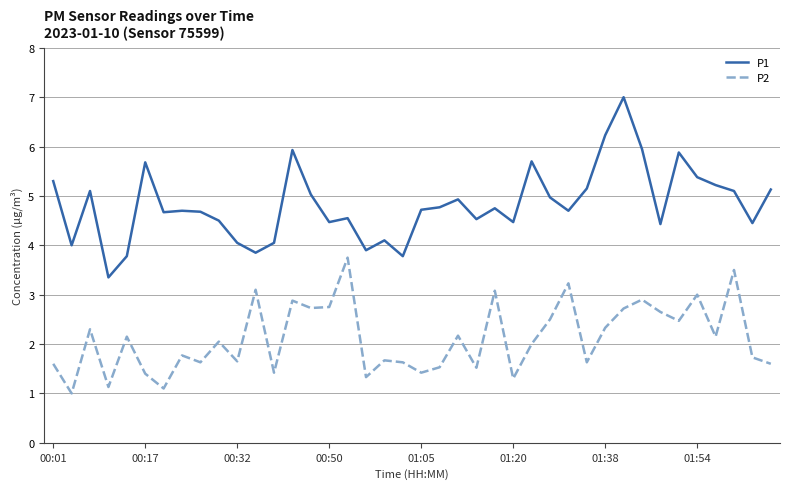

Which series has the largest total across all categories?

P1